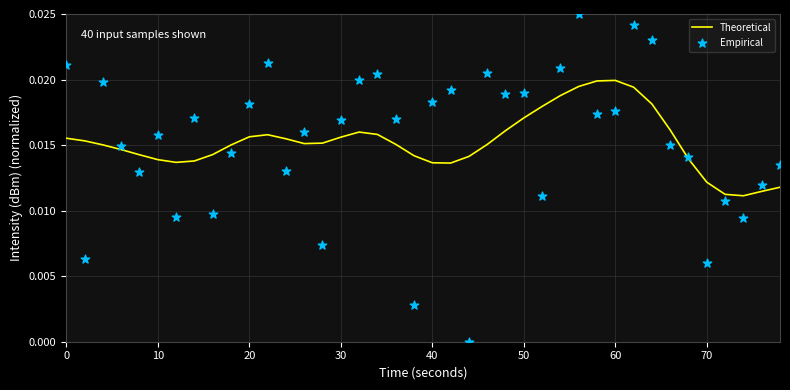

Which series contains the highest Y value?

Empirical